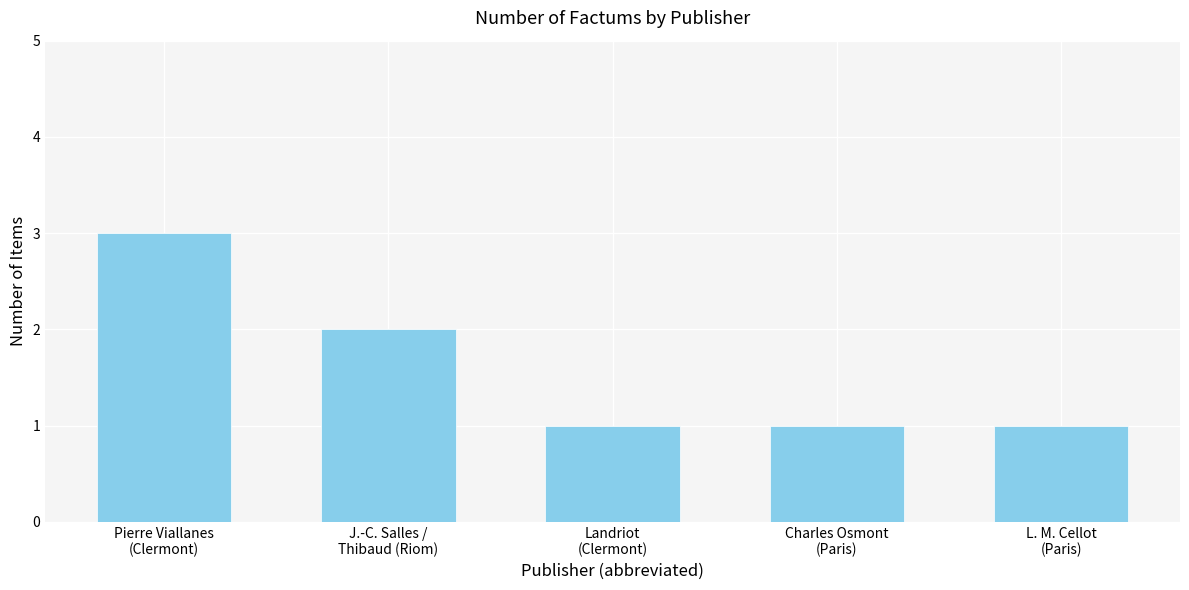

Reading right to left, what are all the values shown in this chart?

1	1	1	2	3